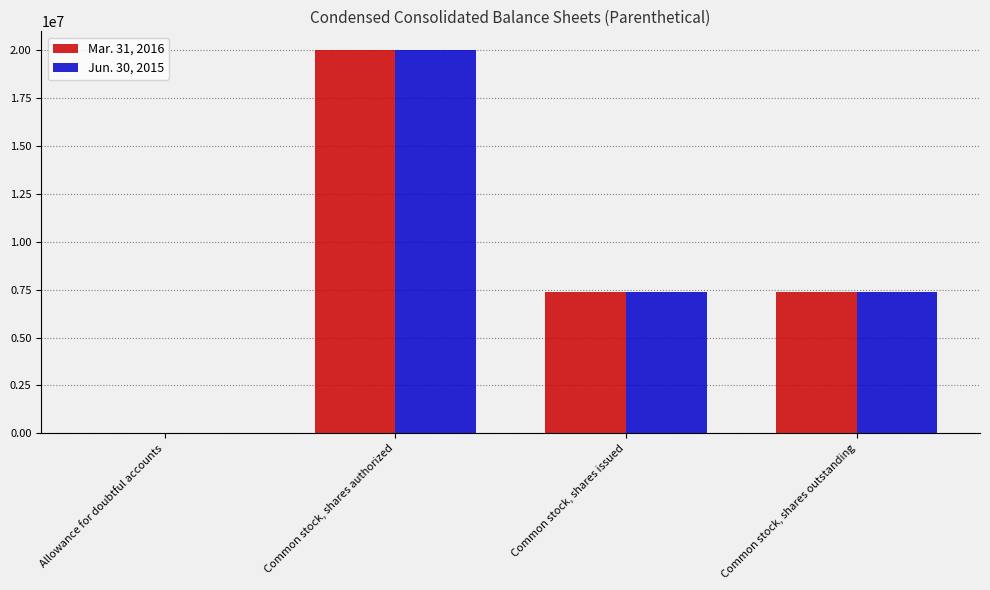

Are the bars grouped side by side (vs. stacked)?

Yes